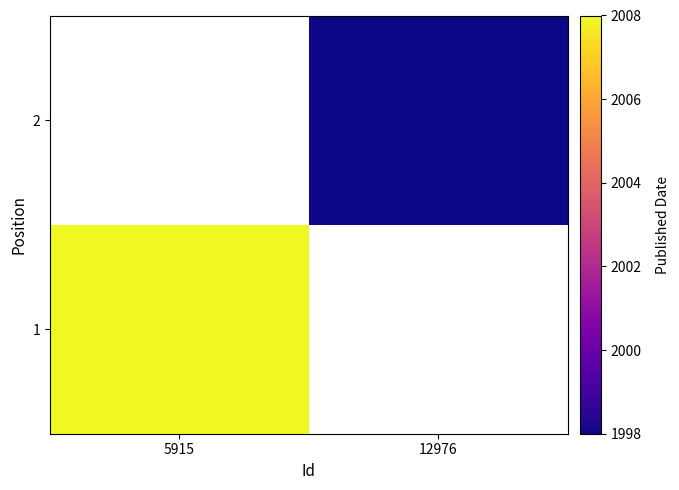

At how many categories does at least one series exceed 497?

2